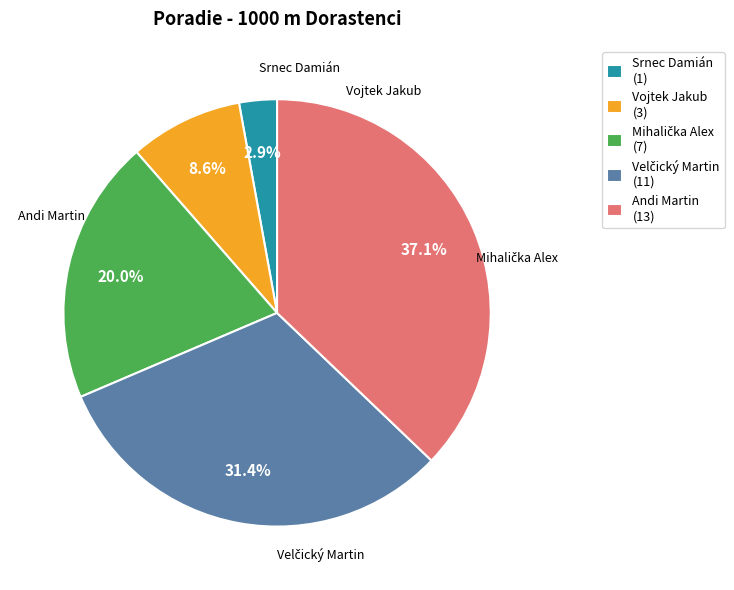

What percentage is the Srnec Damián slice, to the nearest percent?

3%